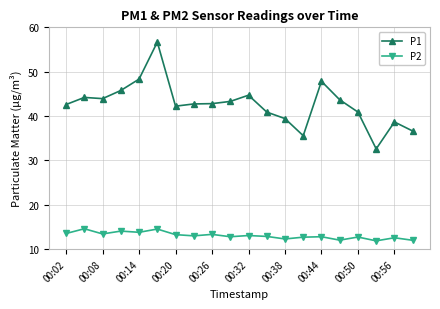

Count the number of categories in the chart.

20